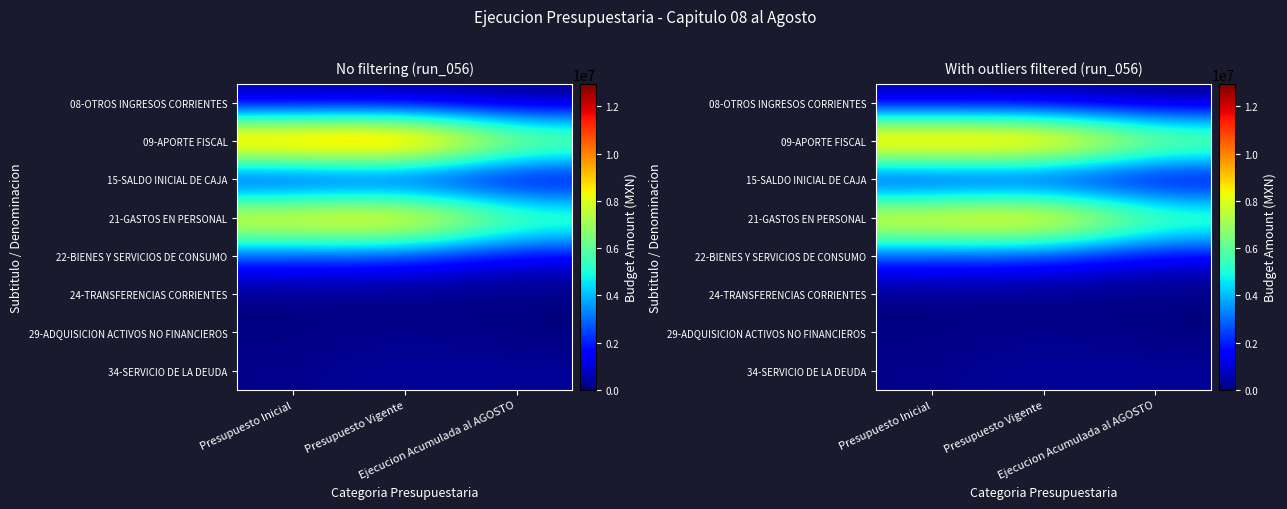

Is it true that 34-SERVICIO DE LA DEUDA equals 346215.0 at Presupuesto Vigente?

True